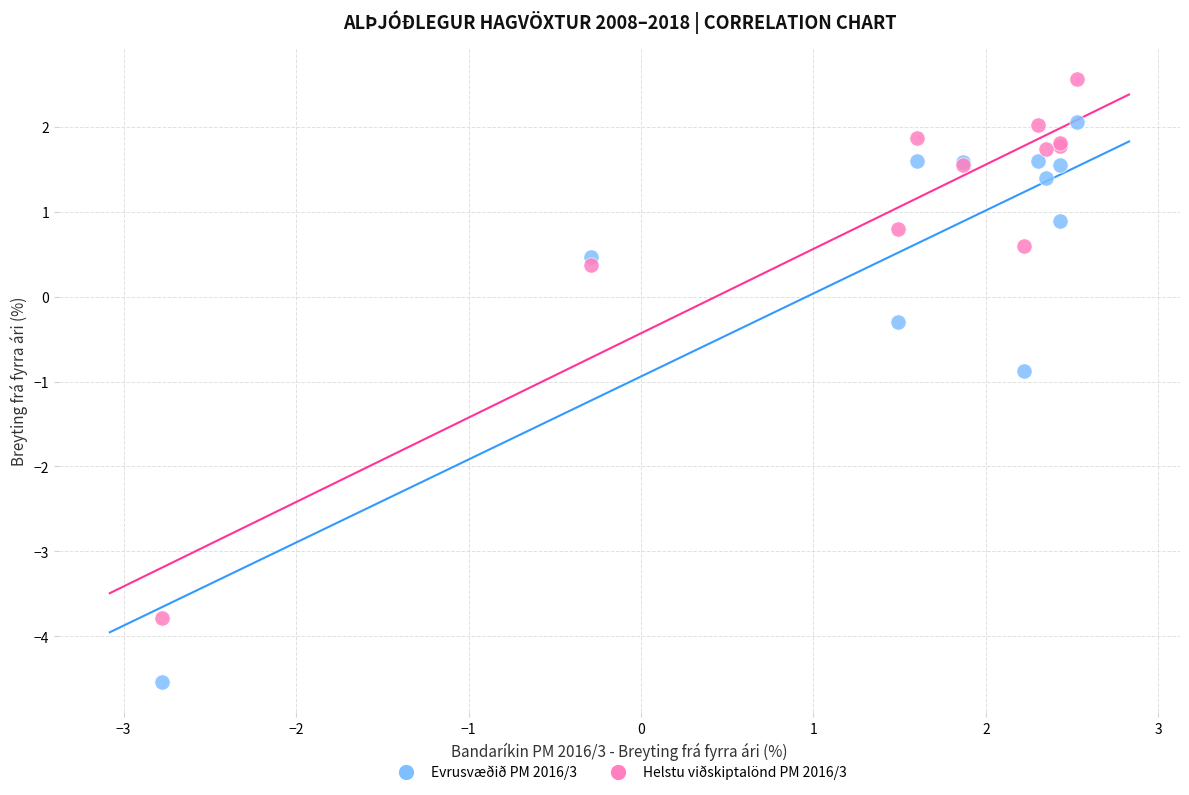

Which series reaches the maximum Y coordinate?

Helstu viðskiptalönd PM 2016/3